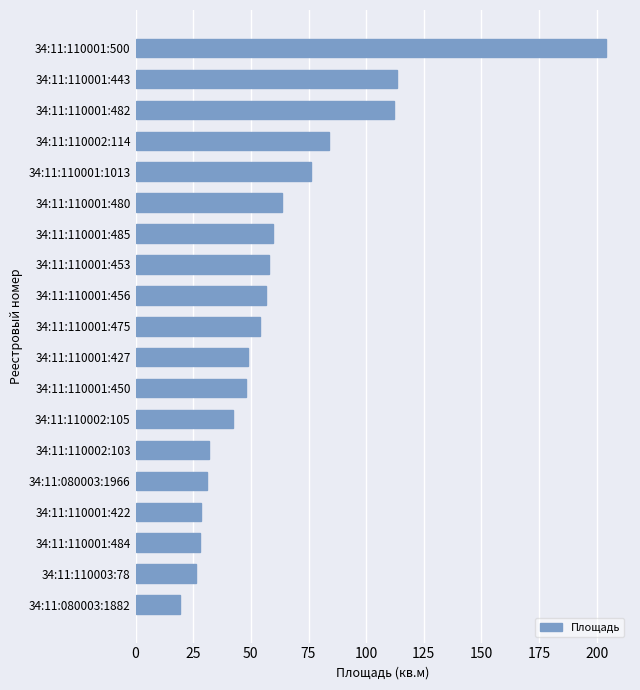

What is the sum of all values?

1184.9